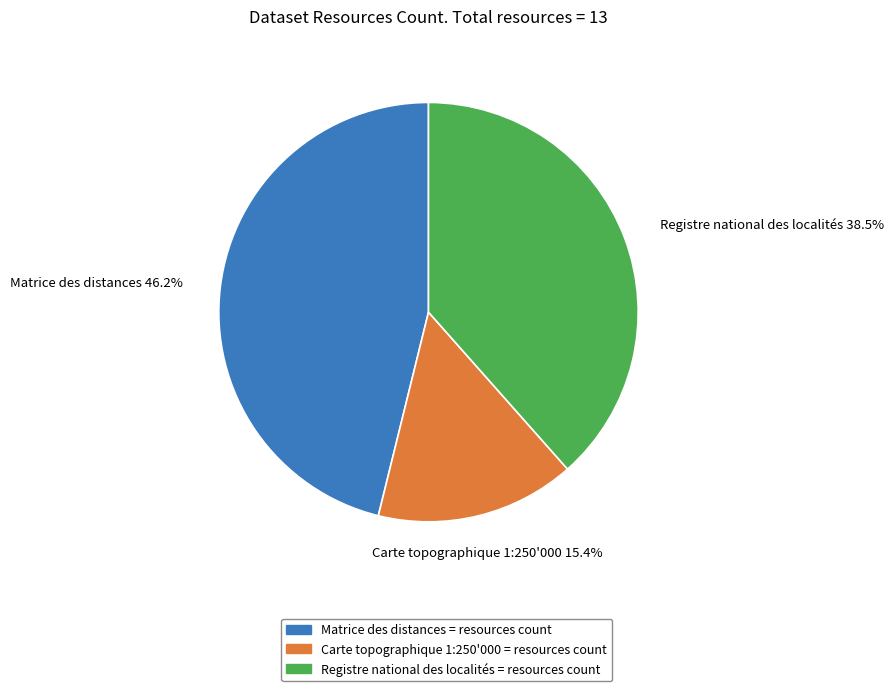

Does Registre national des localités = resources count represent more than half of the total?

No